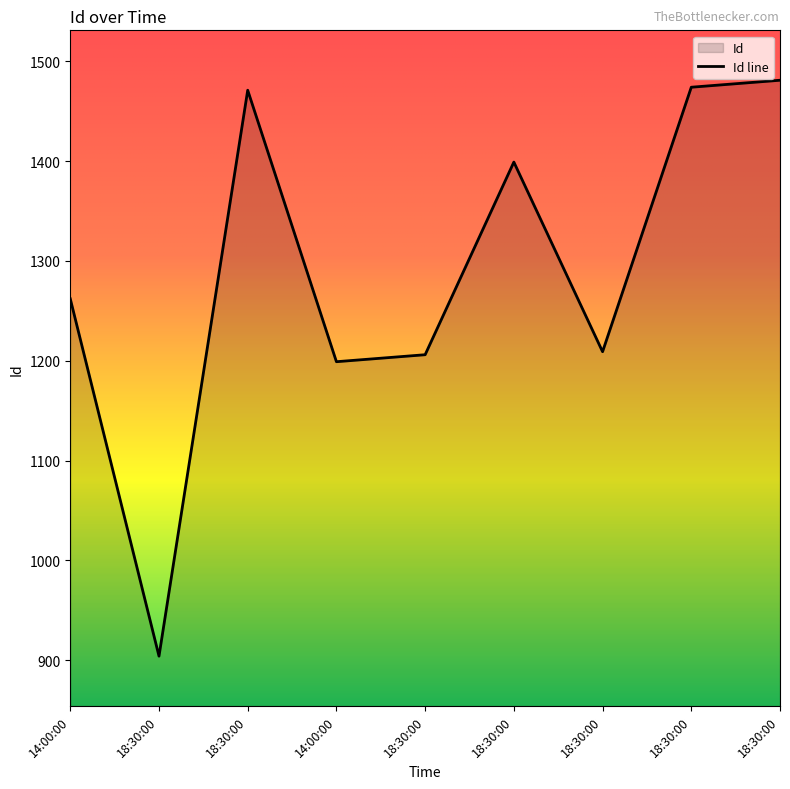

How many lines are shown in the chart?

1